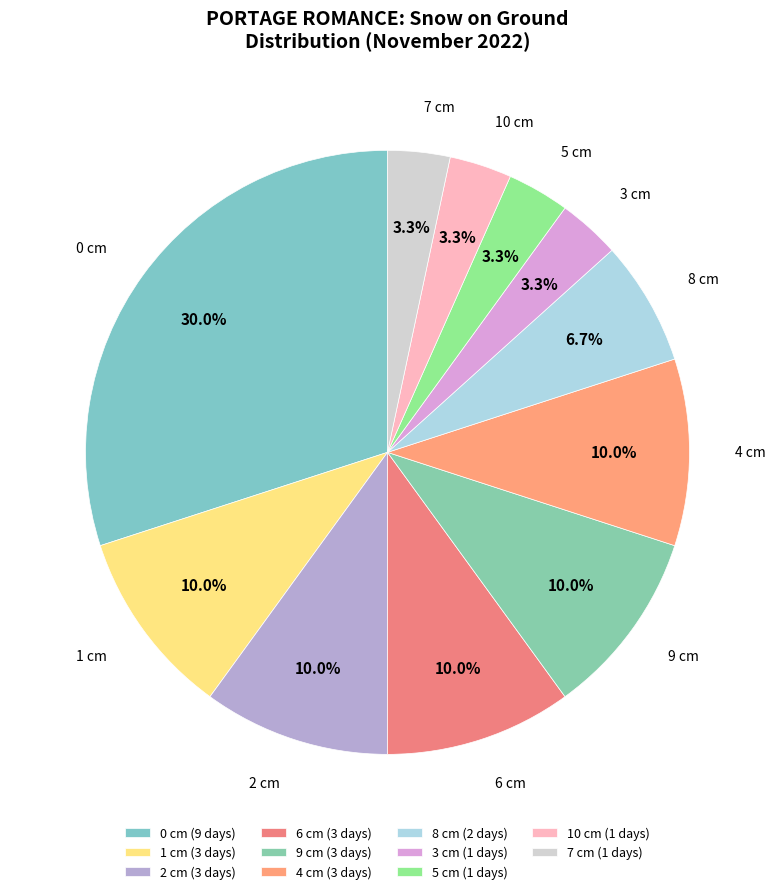

How many segments does this pie chart have?

11